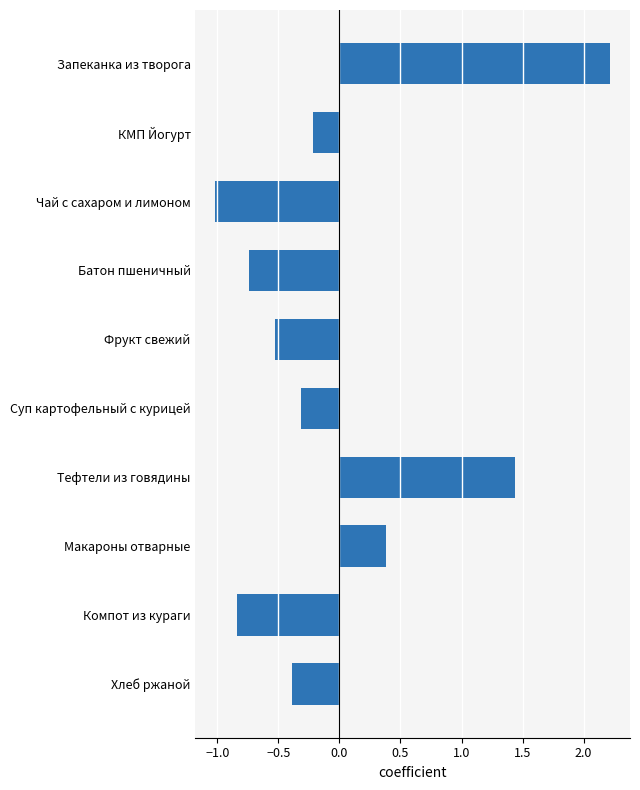

How many positive values are there?

3